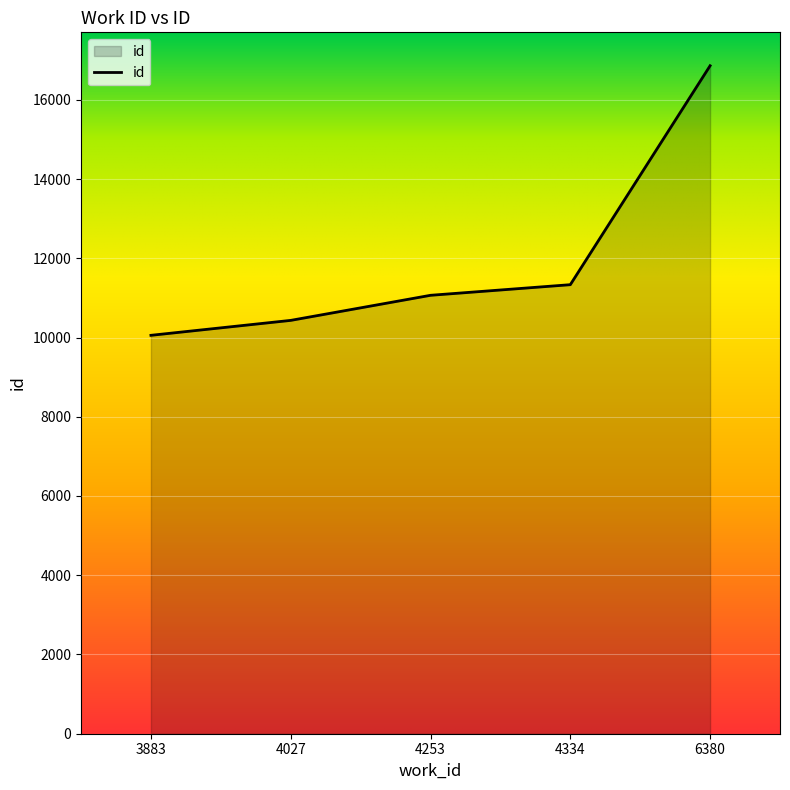

What is the greatest value displayed?

16859